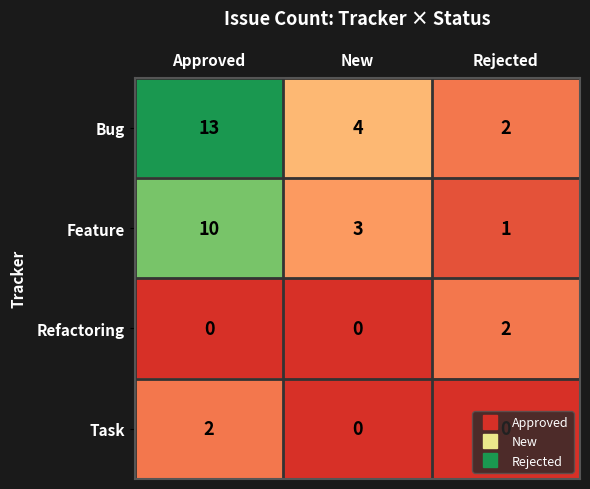

True or false: Refactoring has a value of 3 at Rejected.

False